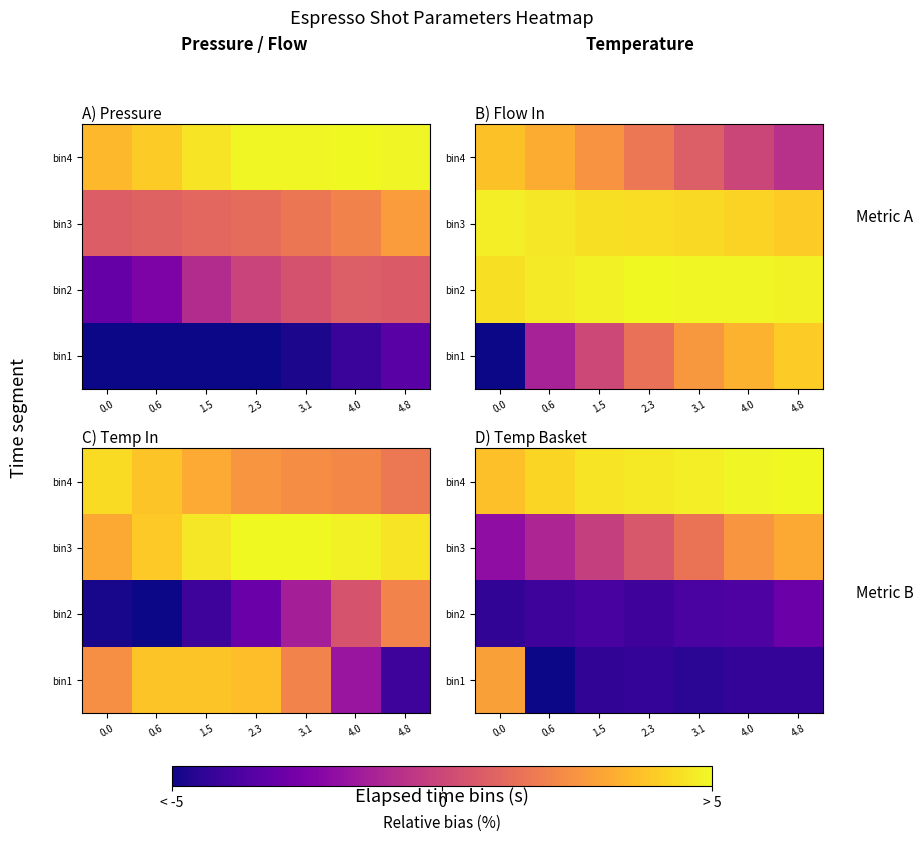

Is the value of bin4 at 3.1 greater than the value of bin2 at 3.1?

Yes